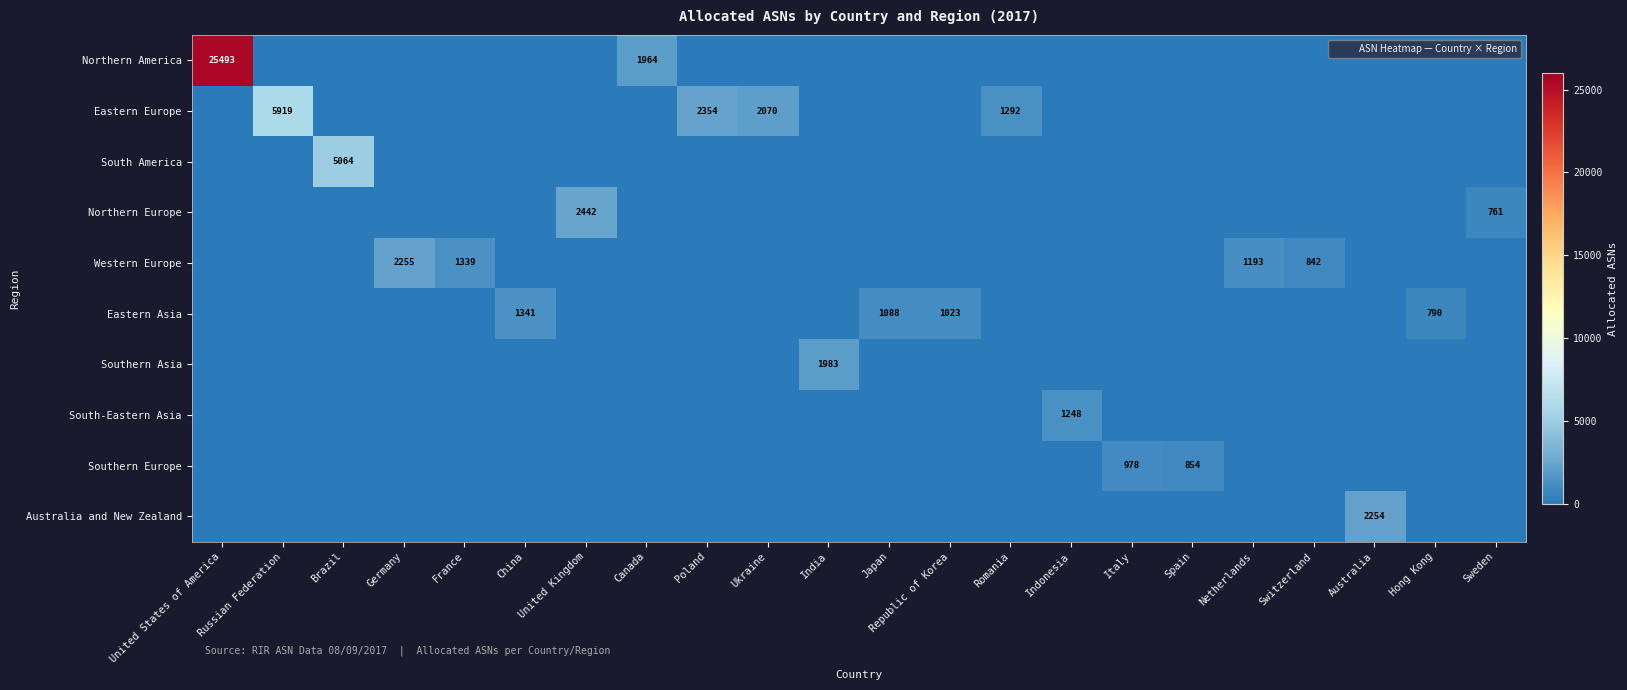

At which category does the chart reach its minimum across all series?

Russian Federation